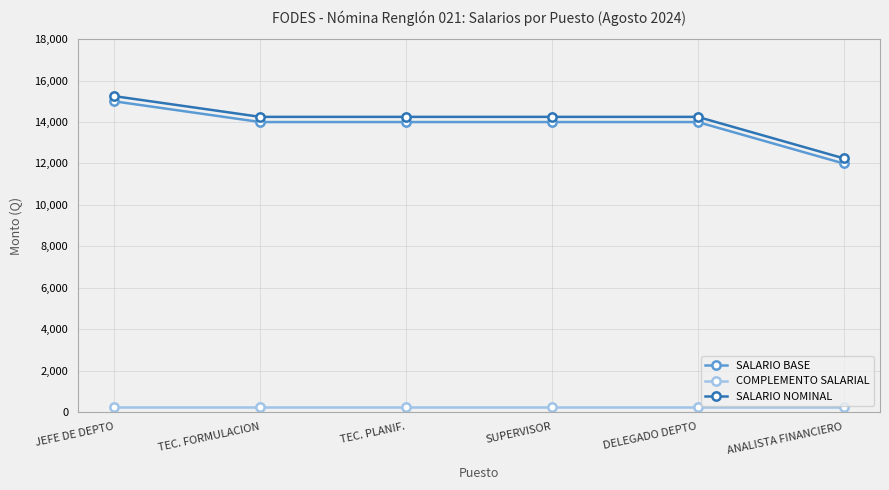

Reading left to right, what are all the values shown in this chart?

SALARIO BASE: JEFE DE DEPTO=15000	TEC. FORMULACION=14000	TEC. PLANIF.=14000	SUPERVISOR=14000	DELEGADO DEPTO=14000	ANALISTA FINANCIERO=12000
COMPLEMENTO SALARIAL: JEFE DE DEPTO=250	TEC. FORMULACION=250	TEC. PLANIF.=250	SUPERVISOR=250	DELEGADO DEPTO=250	ANALISTA FINANCIERO=250
SALARIO NOMINAL: JEFE DE DEPTO=15250	TEC. FORMULACION=14250	TEC. PLANIF.=14250	SUPERVISOR=14250	DELEGADO DEPTO=14250	ANALISTA FINANCIERO=12250